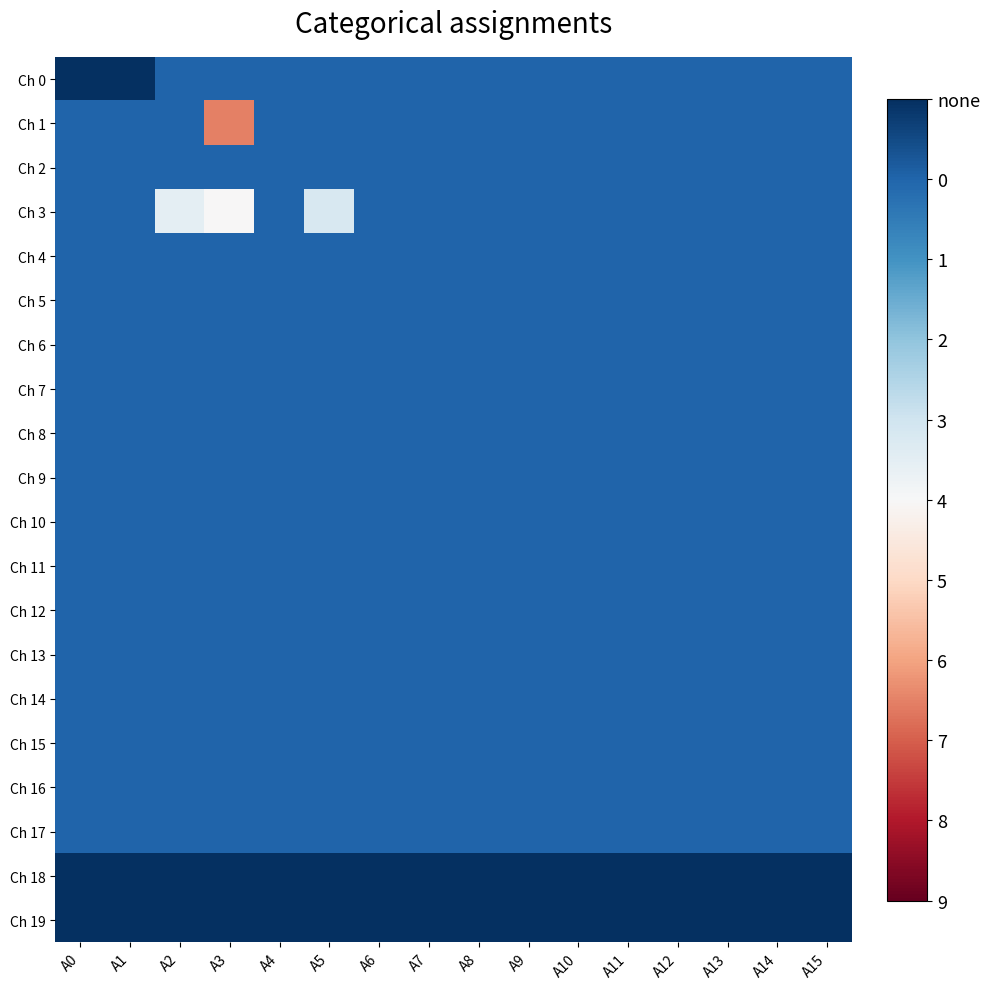

What is the spread (max minus min) of values at A4?

1.0